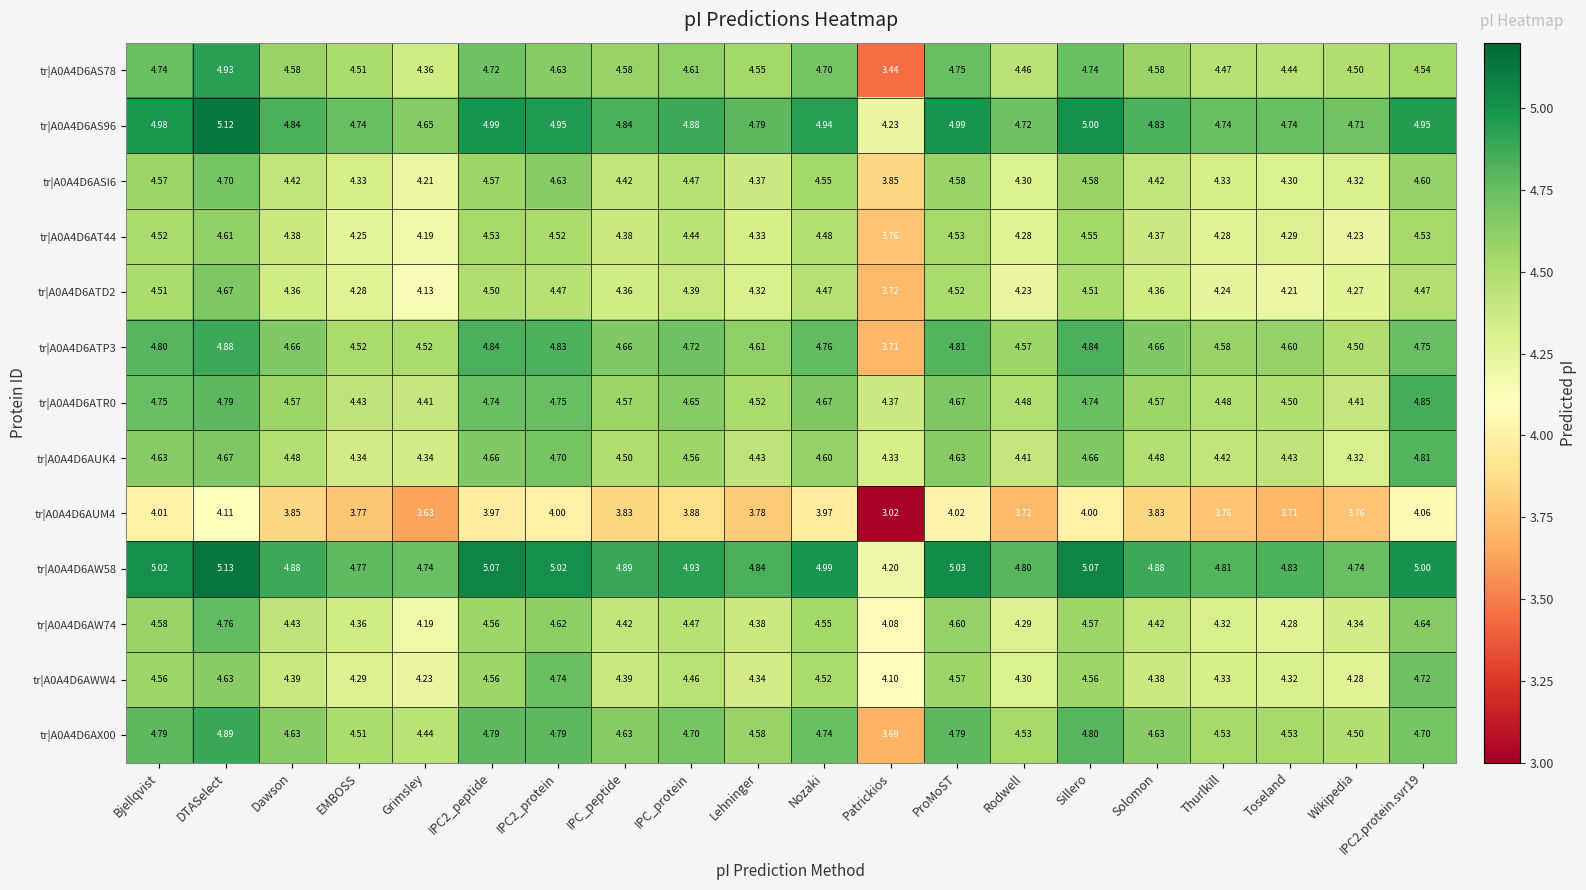

Is the value of tr|A0A4D6AWW4 at Grimsley greater than the value of tr|A0A4D6AUM4 at Solomon?

Yes